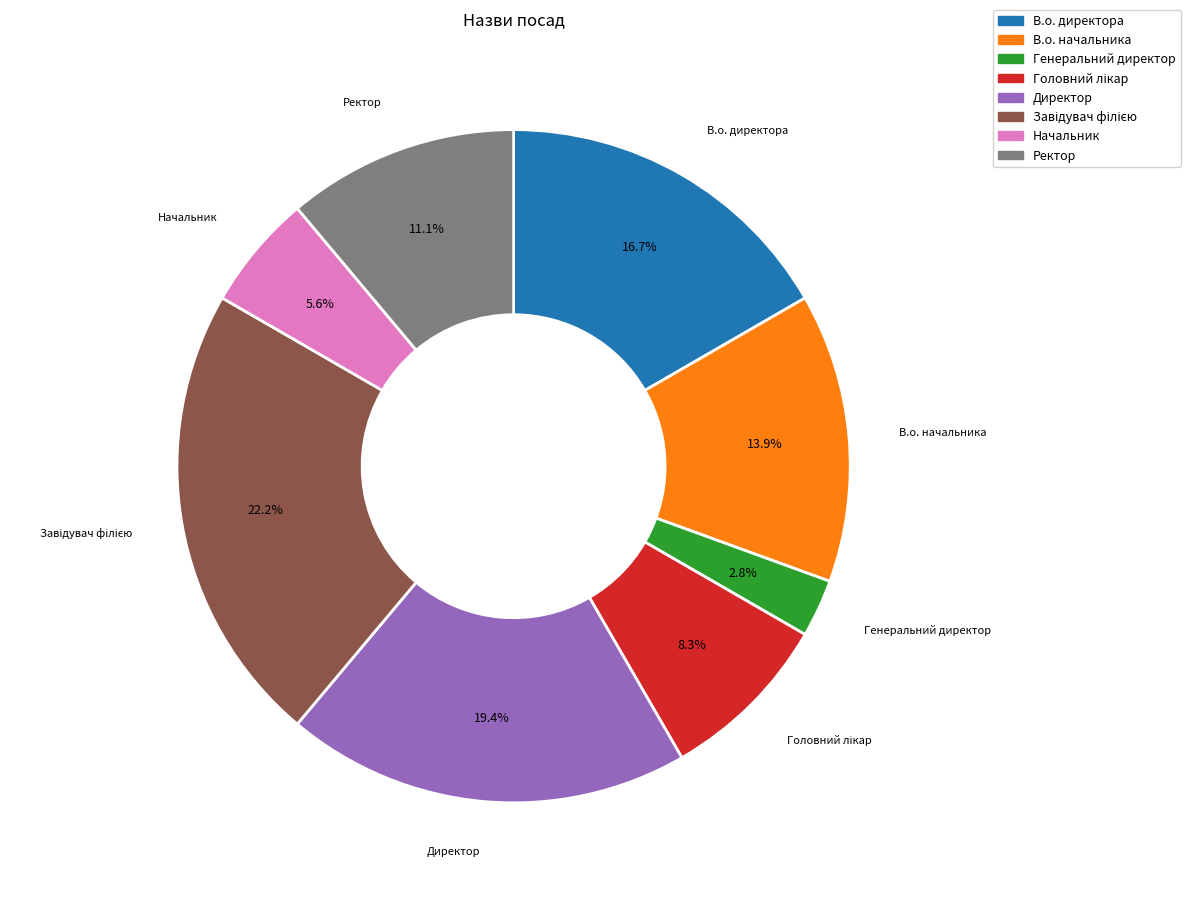

What is the smallest slice in the pie chart?

Генеральний директор